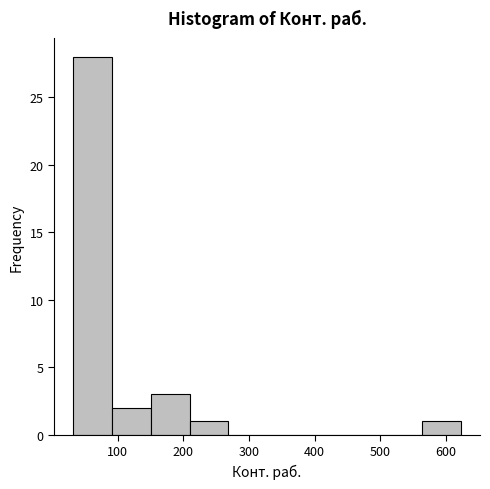

Reading left to right, list every bar in this chart as the range it spans on the x-axis followed by its height. Neither the bar edges nor the heights are printed on the chart, so give them approximately, as read against the axes.

30 to 90: 28
90 to 150: 2
150 to 210: 3
210 to 270: 1
270 to 330: 0
330 to 390: 0
390 to 450: 0
450 to 500: 0
500 to 560: 0
560 to 620: 1